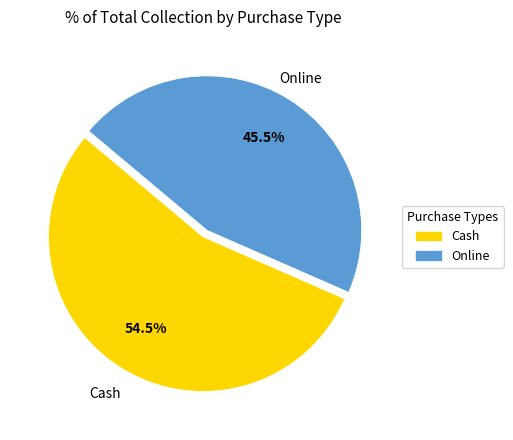

What is the largest slice in the pie chart?

Cash